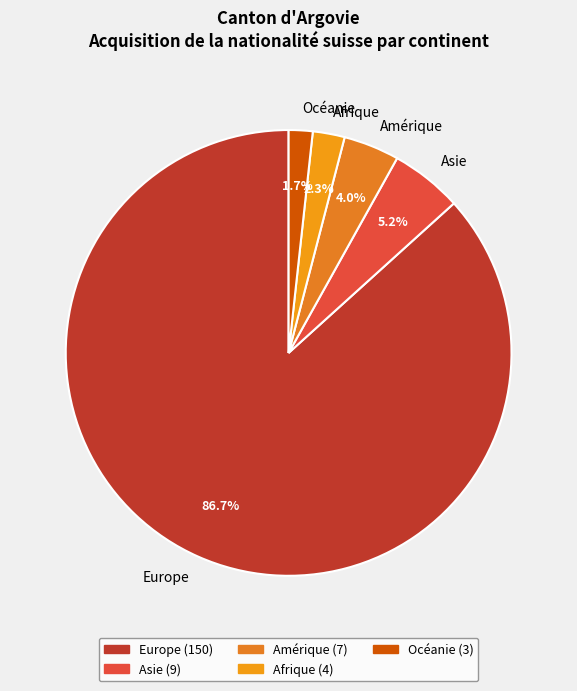

To the nearest percent, what is the combined percentage of Amérique and Asie?

9%